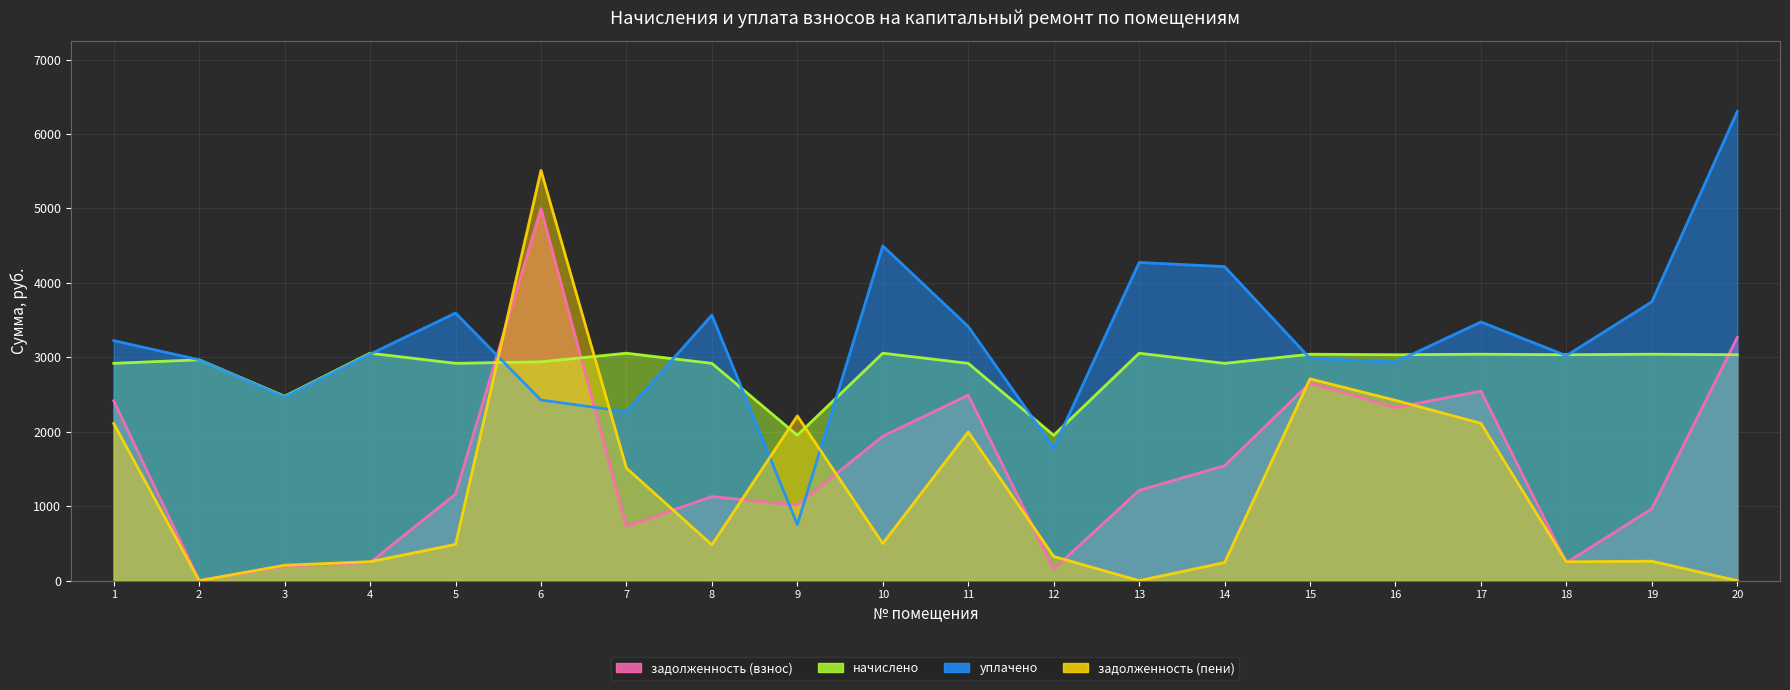

At which category is the sum across all series the highest?

6